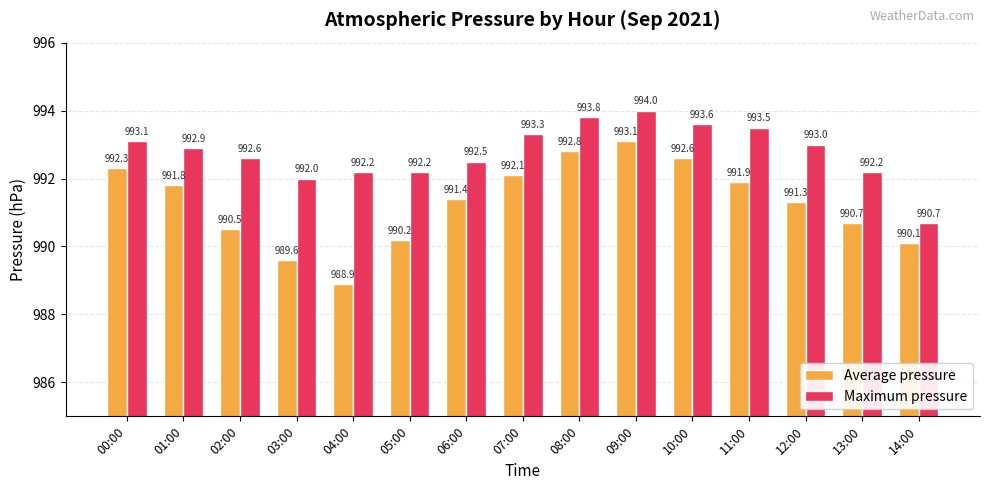

At which category is the sum across all series the highest?

09:00